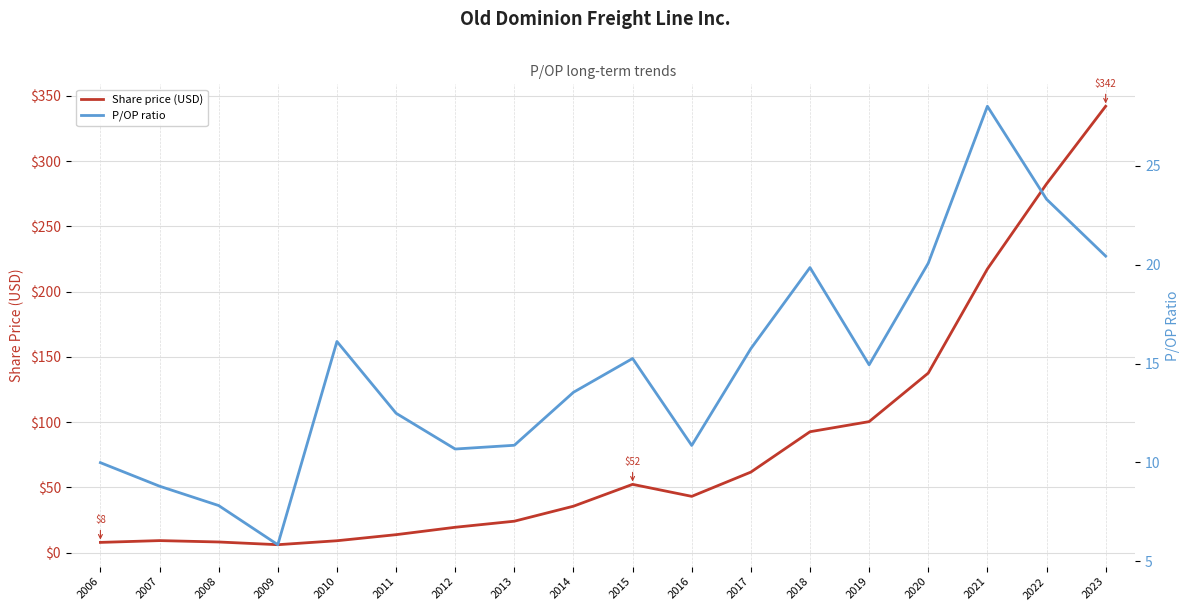

What is the difference between the maximum and second lowest values in the P/OP ratio series?

20.2